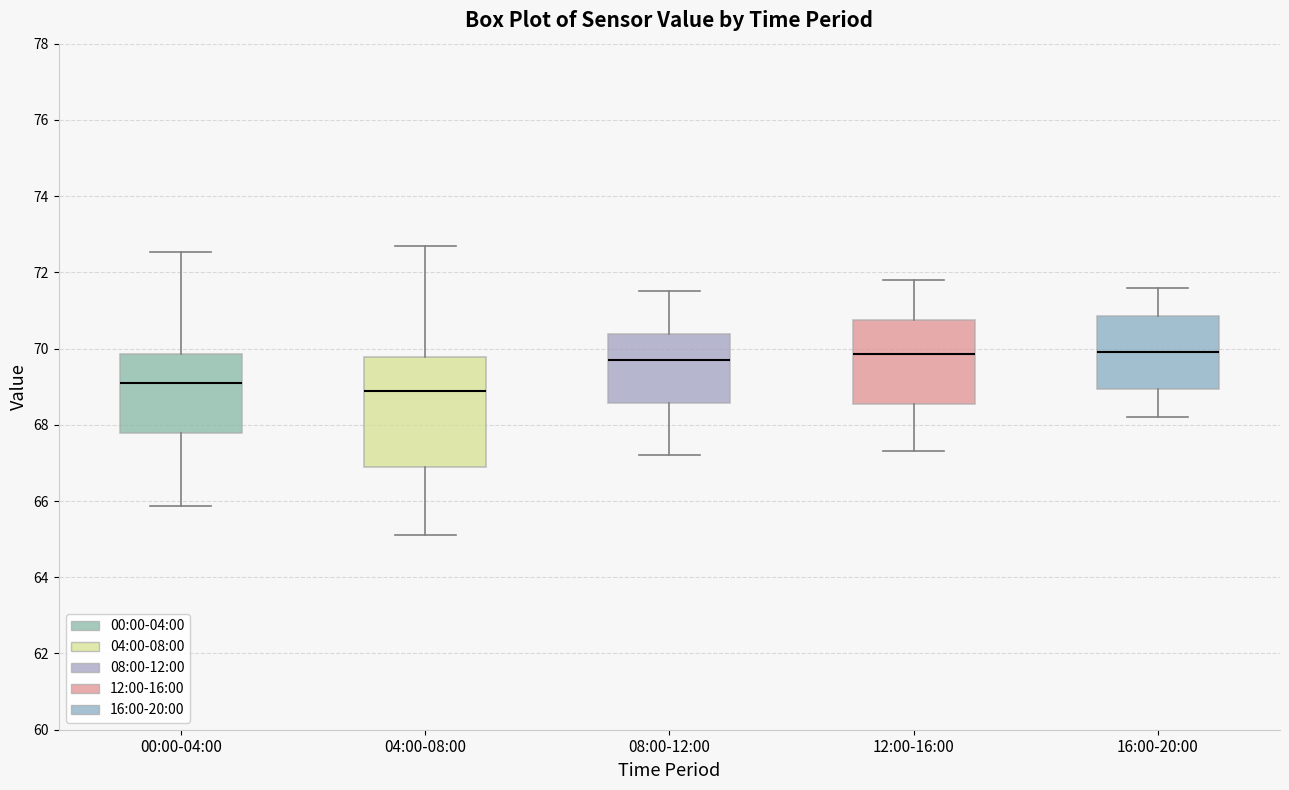

Where does the upper whisker of the box for 04:00-08:00 end on the y-axis? The values are not printed on the chart, so give them approximately, as read against the axis.

72.8